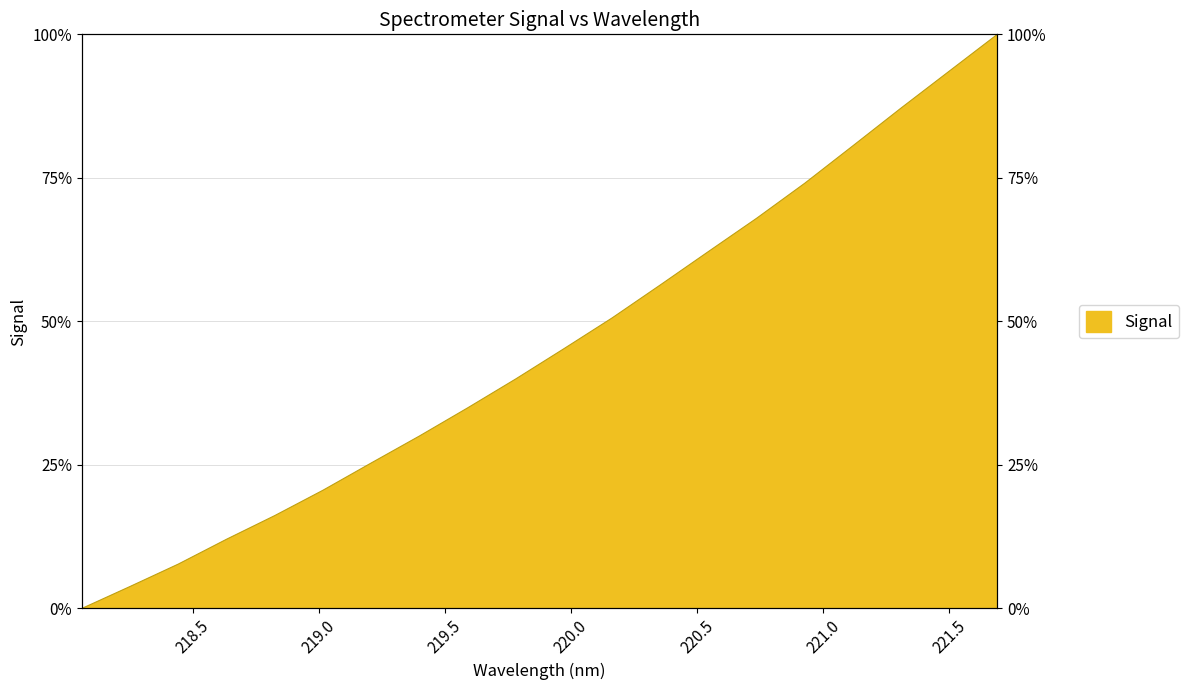

What is the sum of all values?

9.1